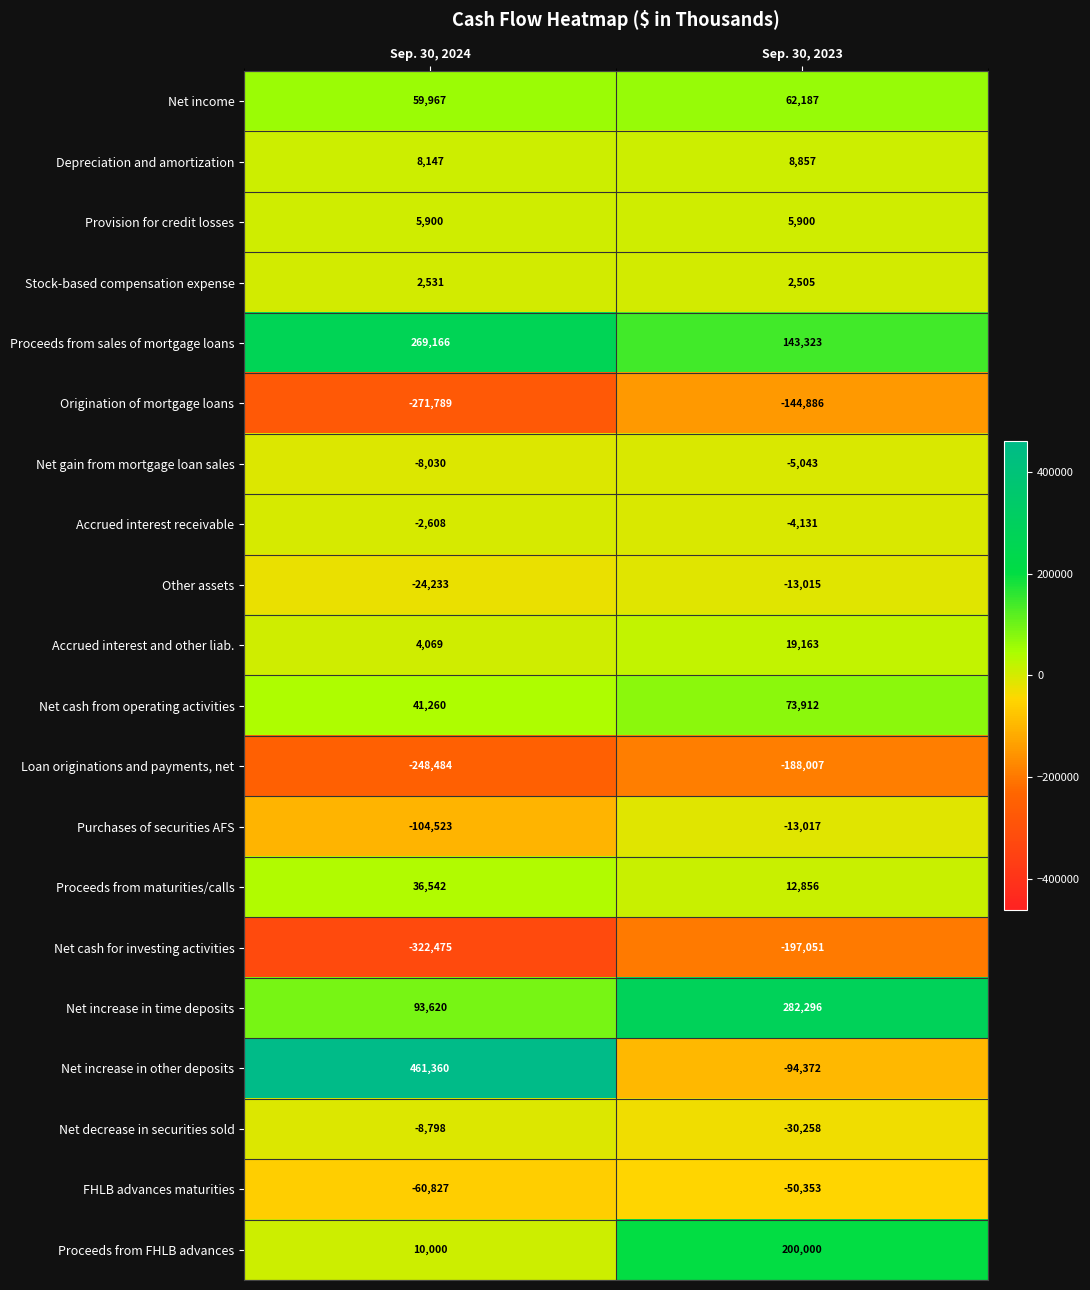

Rank the categories by Other assets value from lowest to highest.

Sep. 30, 2024, Sep. 30, 2023